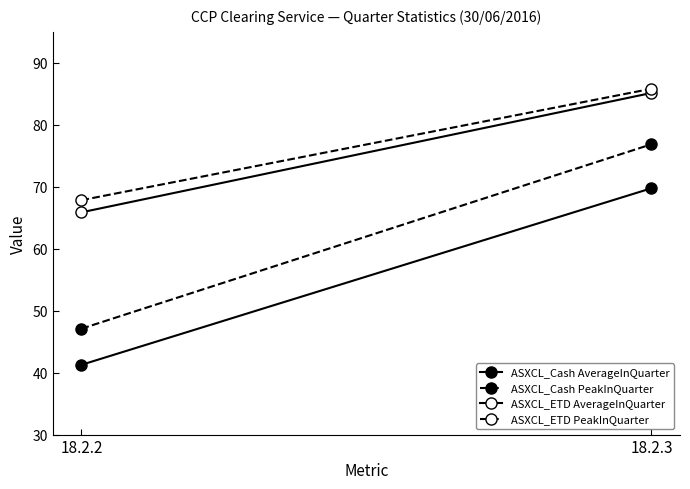

What is the difference between the maximum and minimum values in the ASXCL_ETD PeakInQuarter series?

18.0